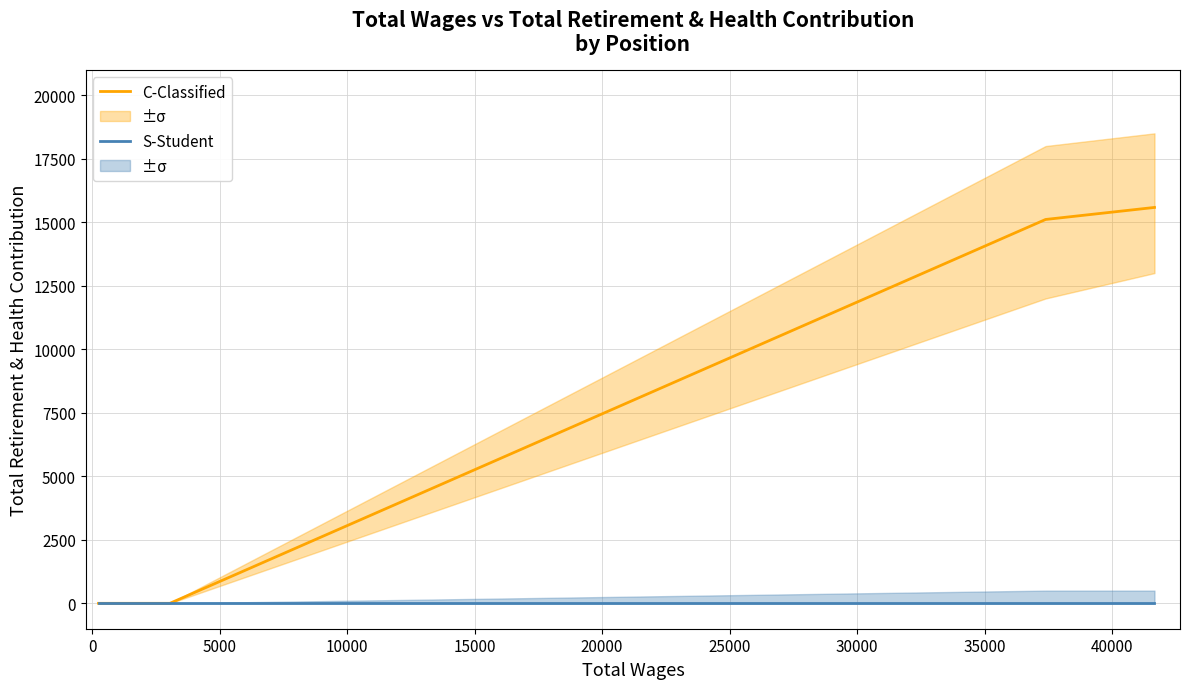

True or false: S-Student and C-Classified intersect in this chart.

False